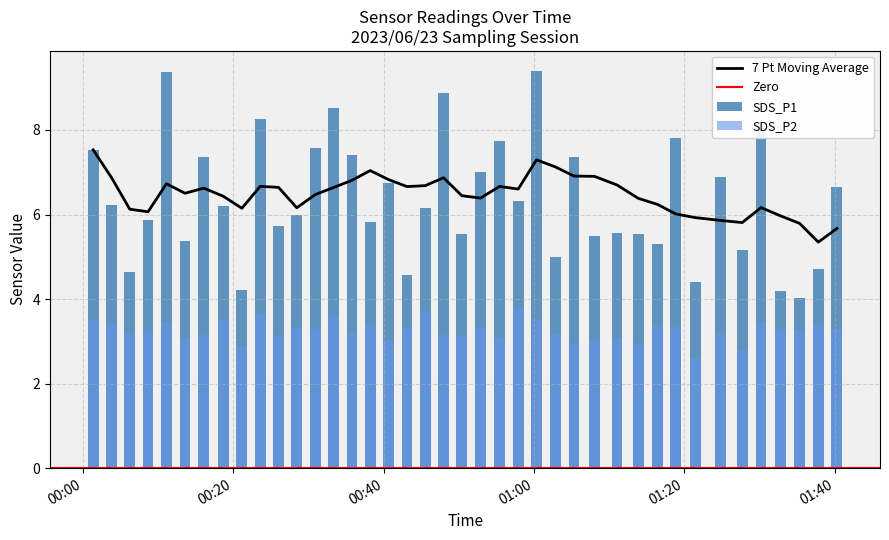

What is the approximate value of SDS_P1 at SDS_P1?

7.5